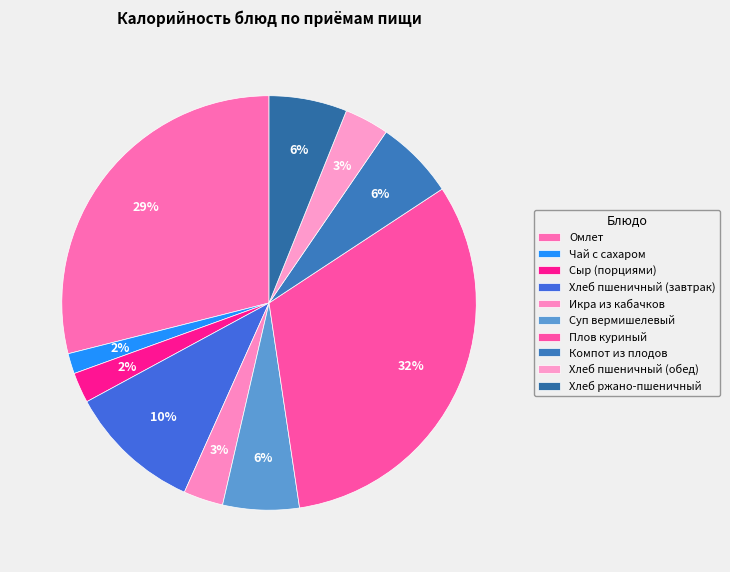

What percentage is NOT represented by Омлет?

71.1%